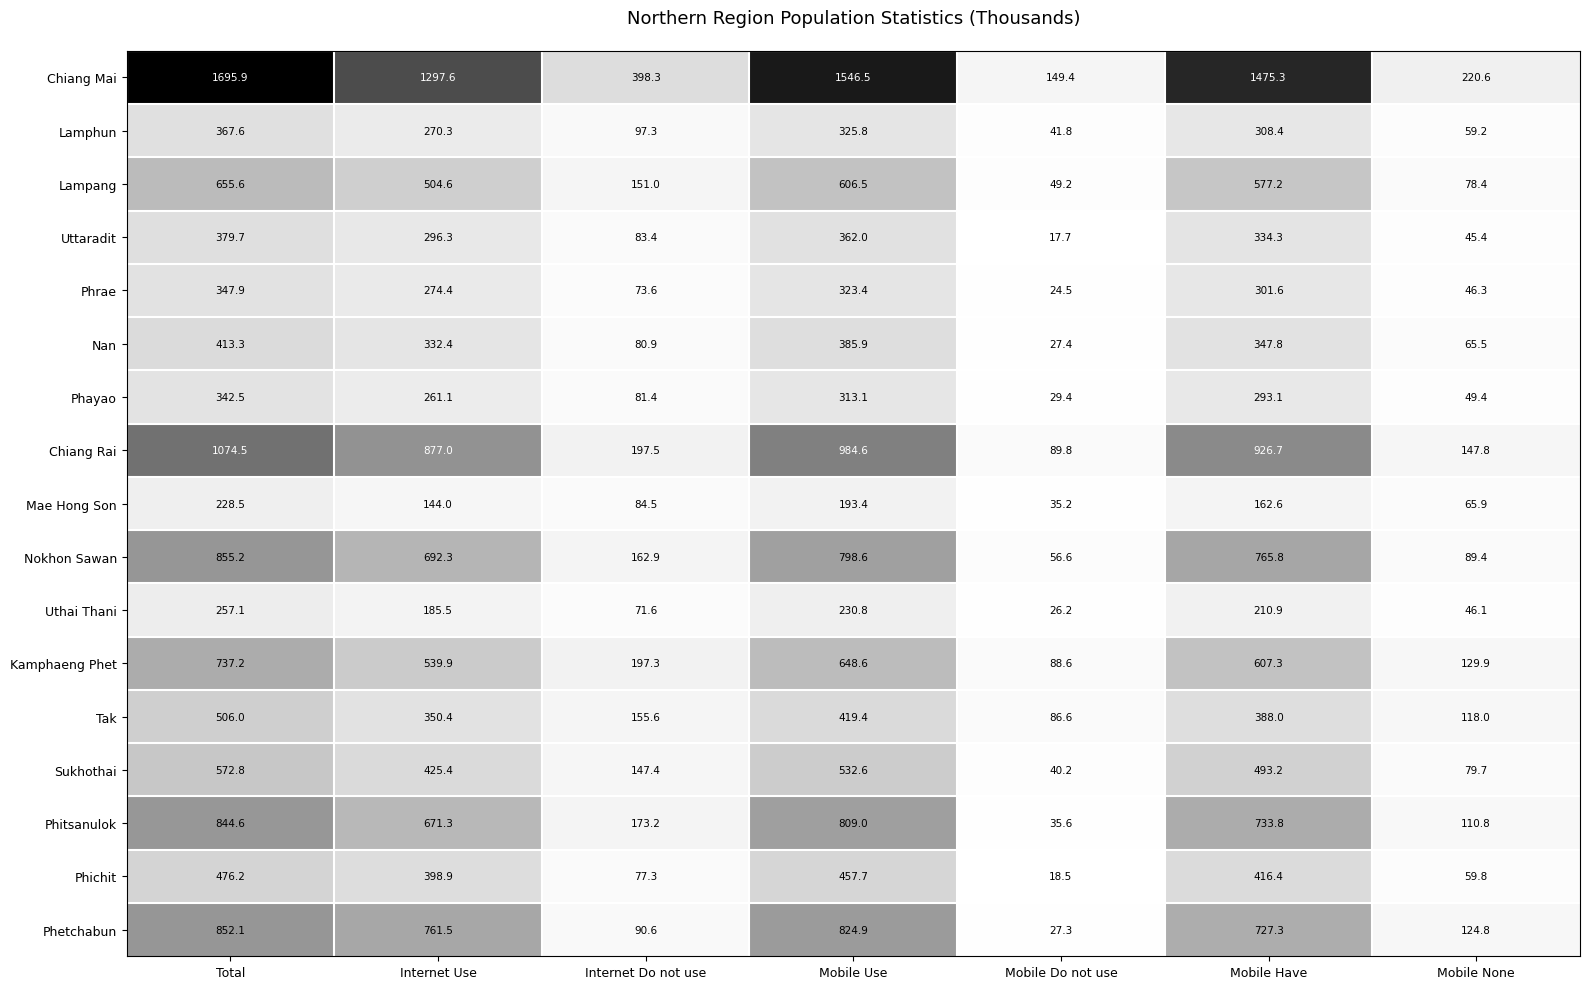

The value of Phayao at Mobile Do not use is 29.4. True or false?

True